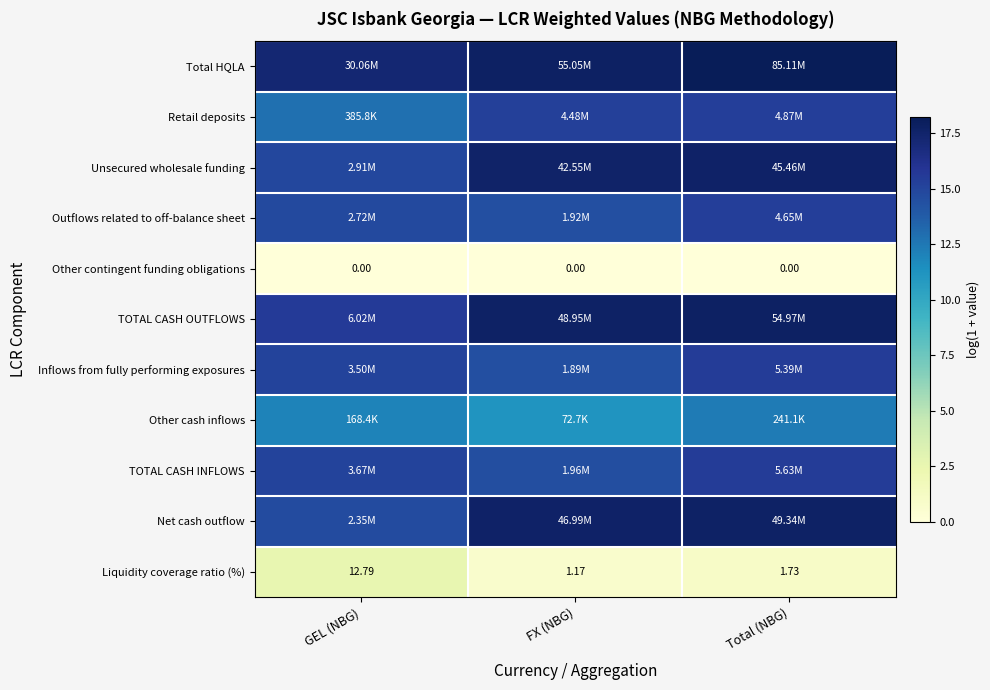

At which category does the chart reach its peak across all series?

Total (NBG)